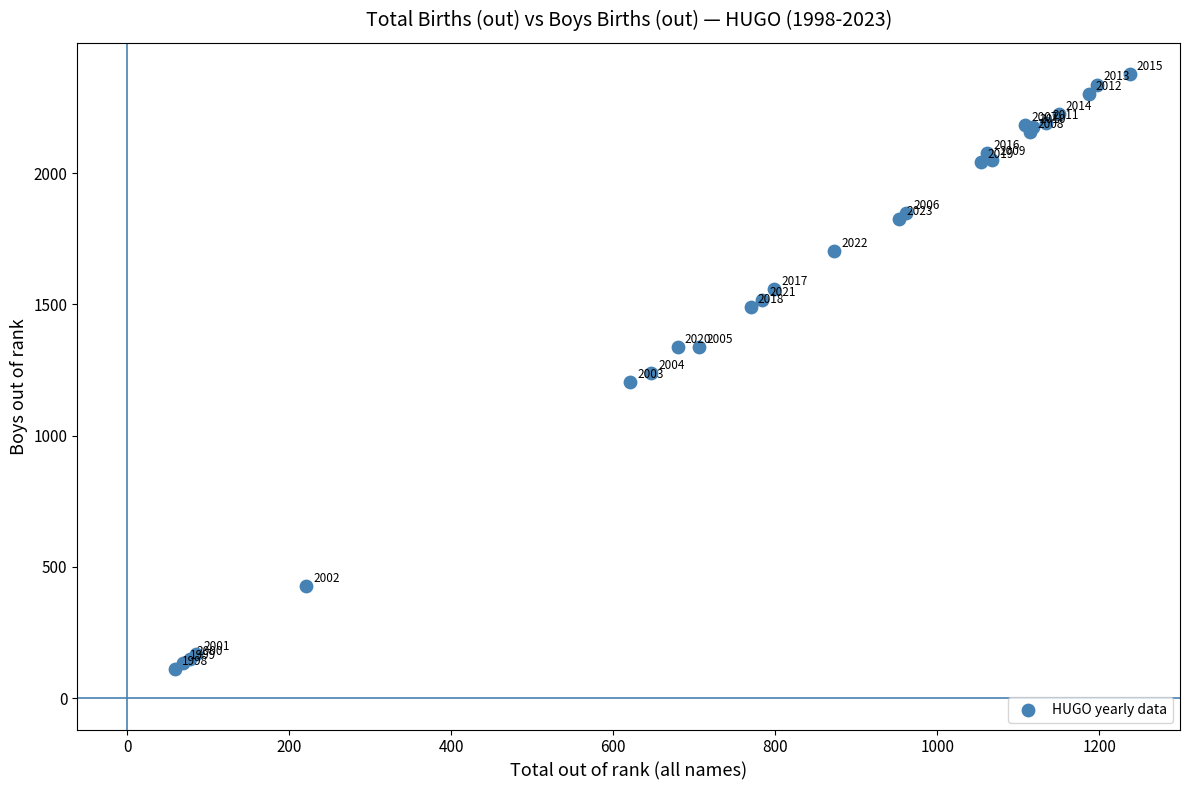

What Y value in the scatter plot is closest to 1244?

1238